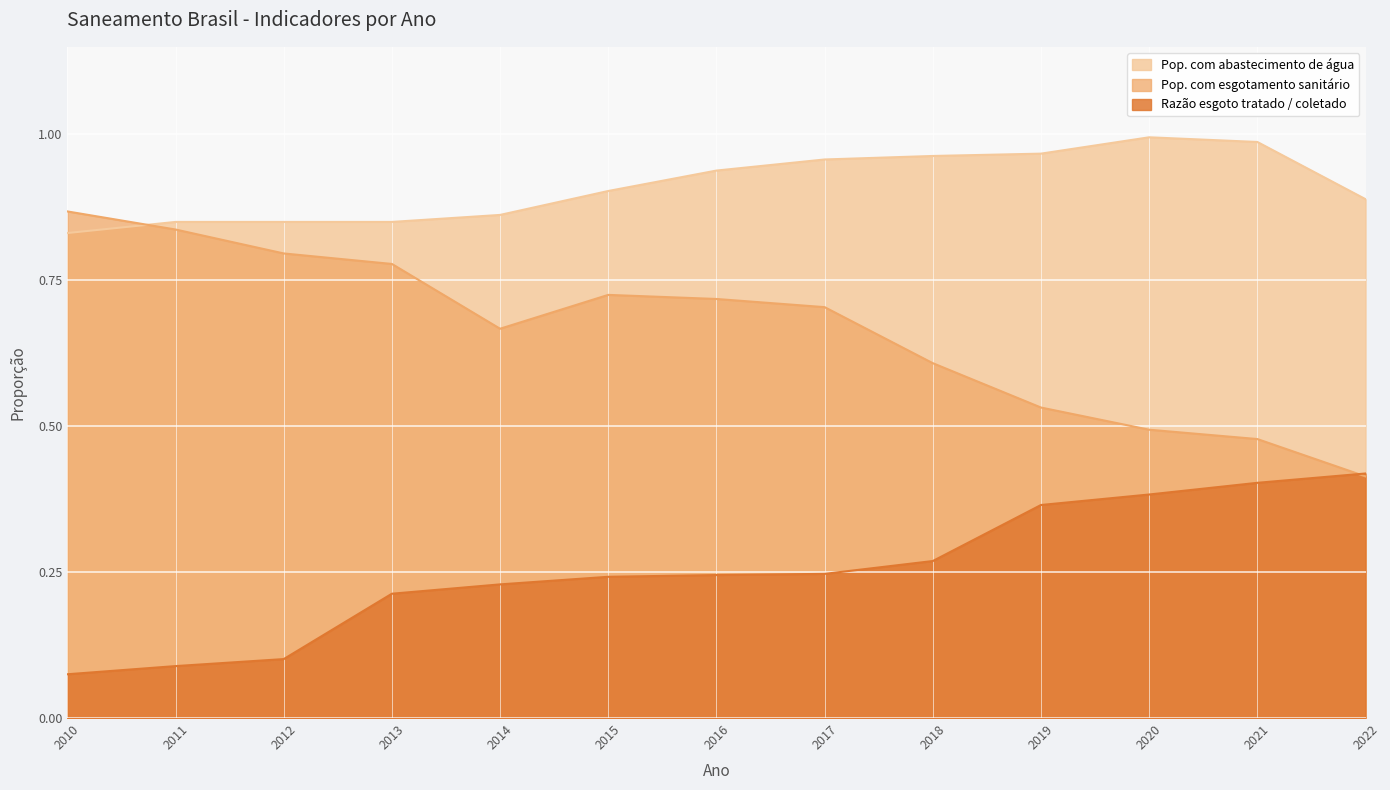

Which series ends up on top after the final intersection of Pop. com esgotamento sanitário and Pop. com abastecimento de água?

Pop. com abastecimento de água